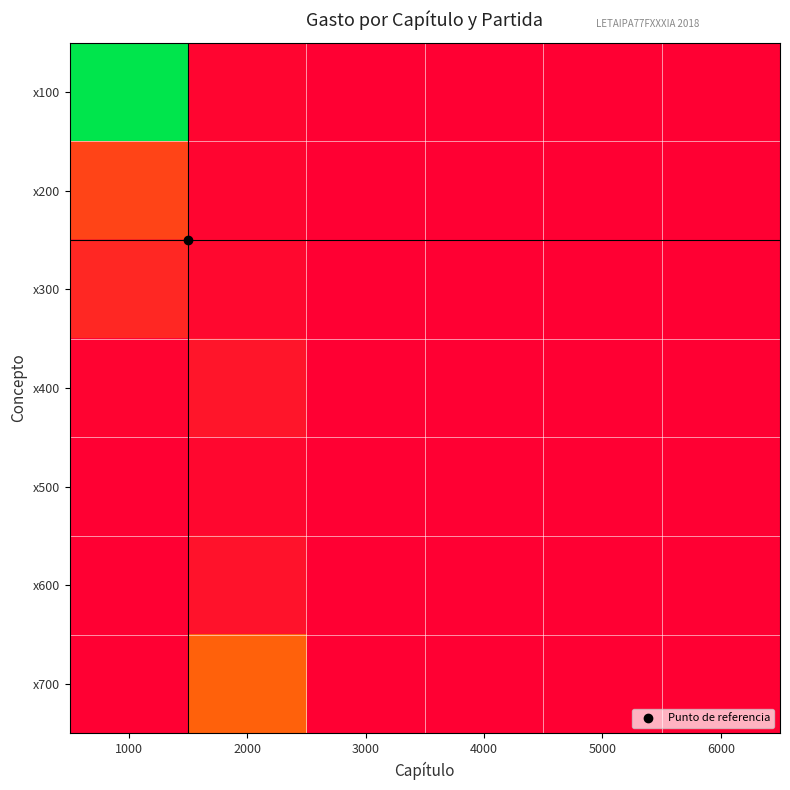

At 4000, list the series in order from largest to smallest.

x100, x200, x300, x400, x500, x600, x700